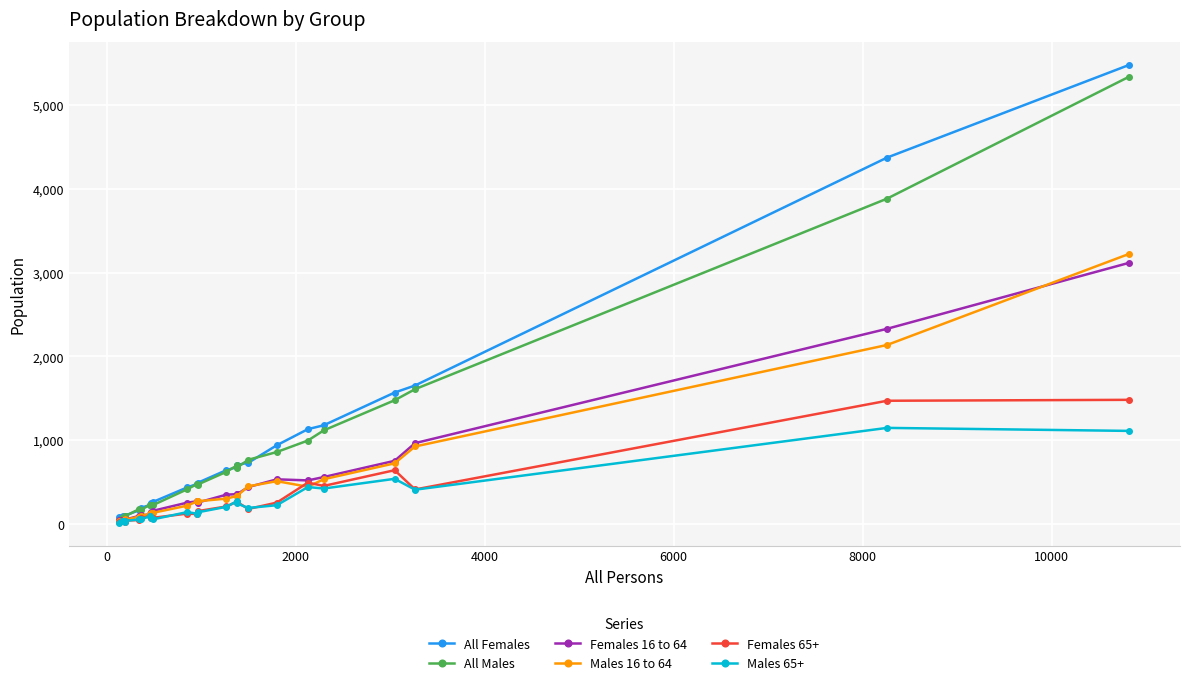

Count the number of data series in this chart.

6